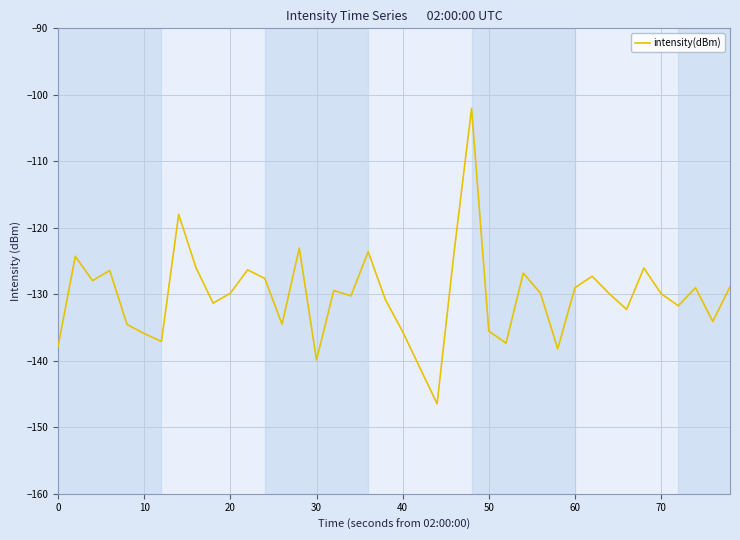

What is the greatest value displayed?

-102.1